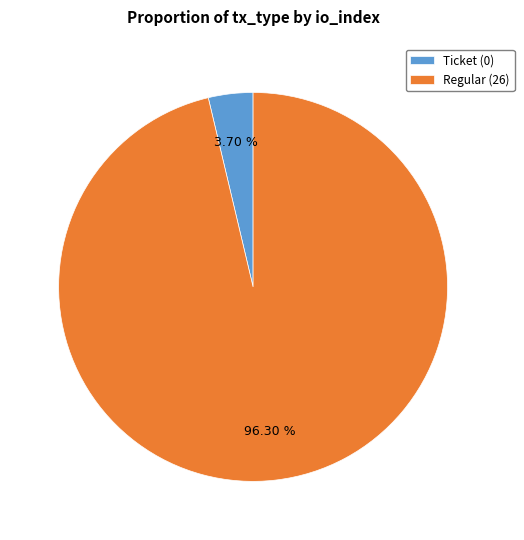

What is the total percentage of Ticket (0) and Regular (26)?

100.0%